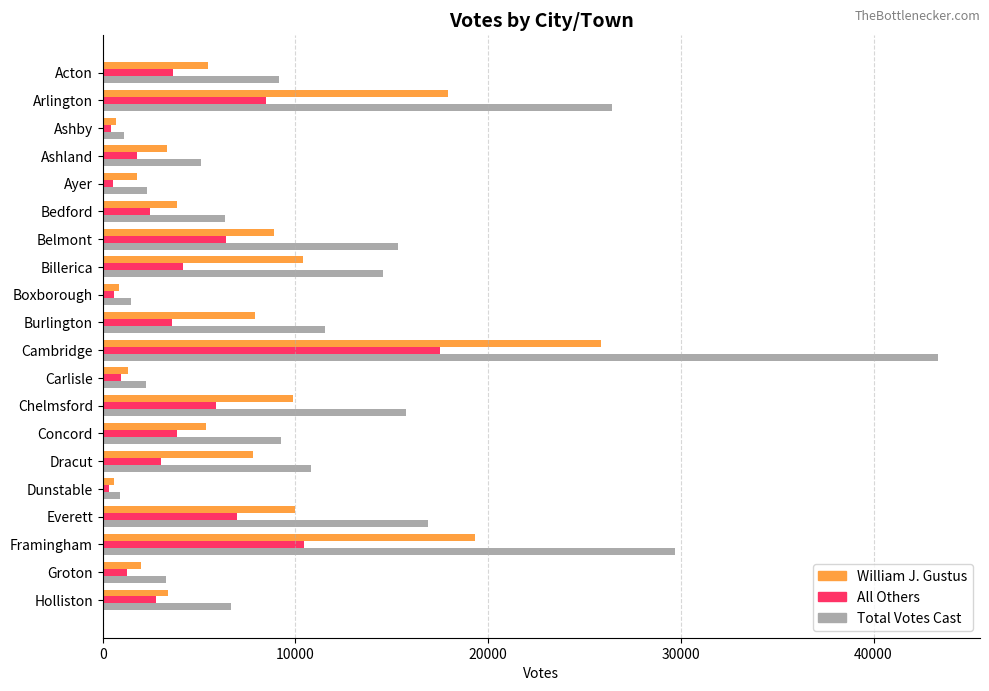

What is the total value across all series at Burlington?

23065